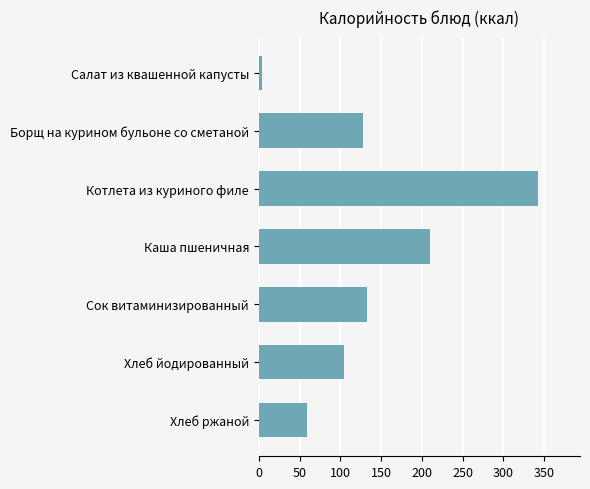

True or false: the data shows 27.2 at Борщ на курином бульоне со сметаной.

False